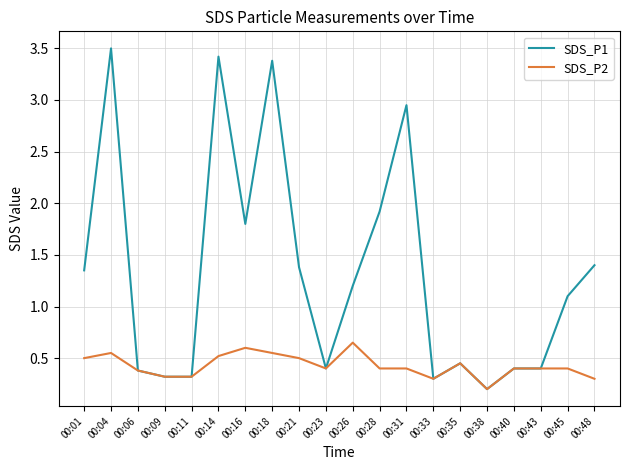

True or false: SDS_P1 has a value of 0.2 at 00:38.

True